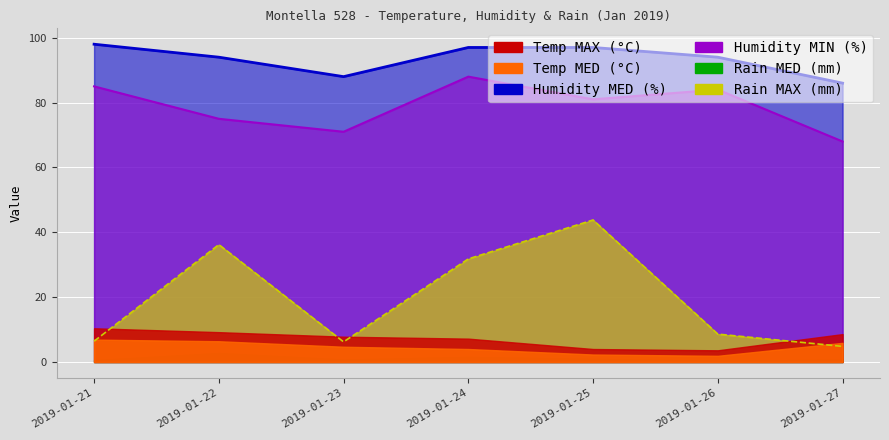

What is the sum of the Humidity MIN (%) values at 2019-01-25 and 2019-01-23?

152.0